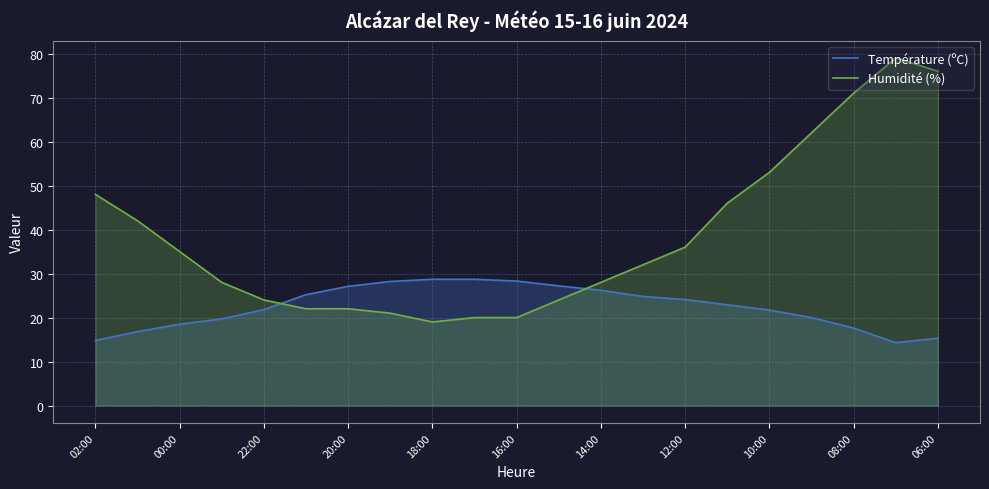

Count the number of data series in this chart.

2